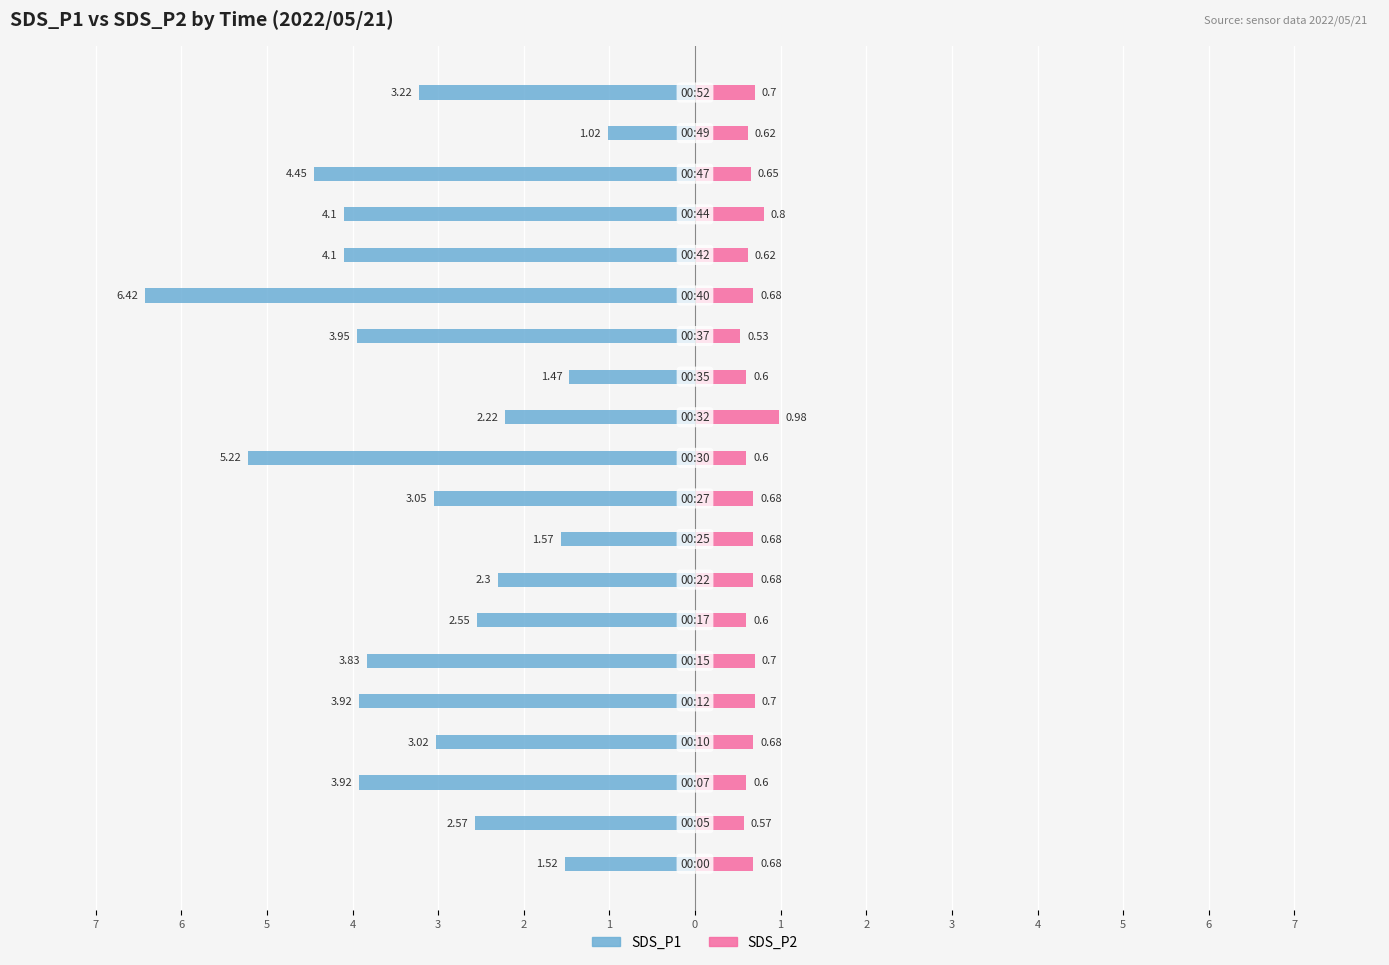

What is the value of the SDS_P2 bar at the 6th from the left?

0.7